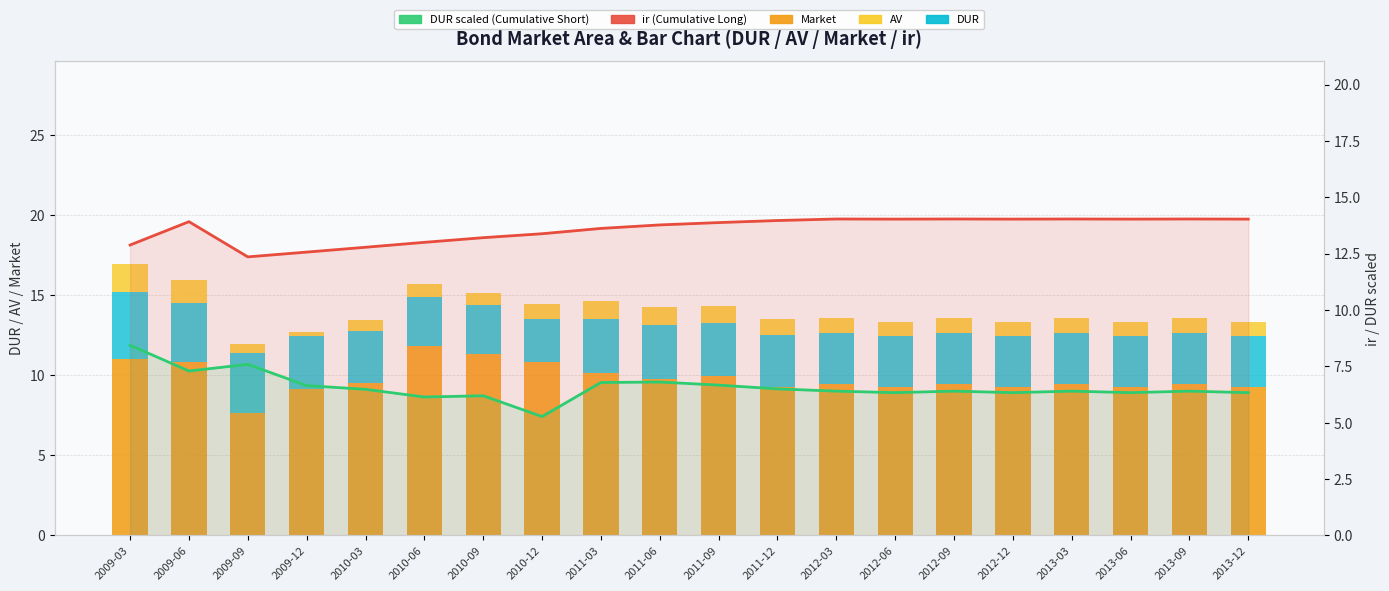

Reading left to right, list all the values displayed in this chart.

Market: 11.0	10.8	7.6	9.1	9.5	11.8	11.3	10.8	10.1	9.7	9.9	9.3	9.4	9.3	9.4	9.3	9.4	9.3	9.4	9.3
DUR: 4.2	3.6	3.8	3.3	3.2	3.1	3.1	2.6	3.4	3.4	3.3	3.2	3.2	3.2	3.2	3.2	3.2	3.2	3.2	3.2
AV: 1.7	1.5	0.6	0.2	0.7	0.8	0.7	0.9	1.1	1.1	1.0	1.0	1.0	0.9	1.0	0.9	1.0	0.9	1.0	0.9
ir (Cumulative Long): 12.9	13.9	12.4	12.6	12.8	13.0	13.2	13.4	13.6	13.8	13.9	14.0	14.0	14.0	14.0	14.0	14.0	14.0	14.0	14.0
DUR scaled (Cumulative Short): 8.4	7.3	7.6	6.6	6.5	6.1	6.2	5.3	6.8	6.8	6.7	6.5	6.4	6.3	6.4	6.3	6.4	6.3	6.4	6.3